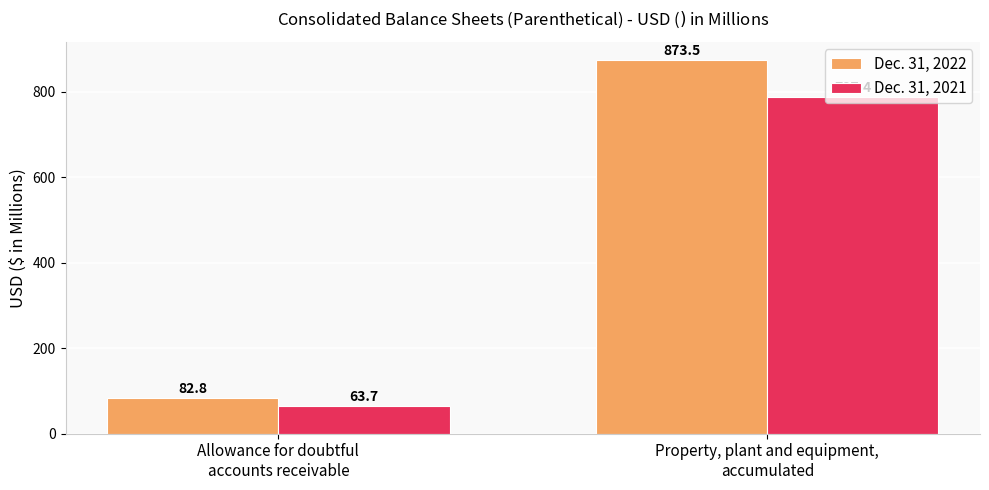

List the series in order of their overall mean, lowest first.

Dec. 31, 2021, Dec. 31, 2022